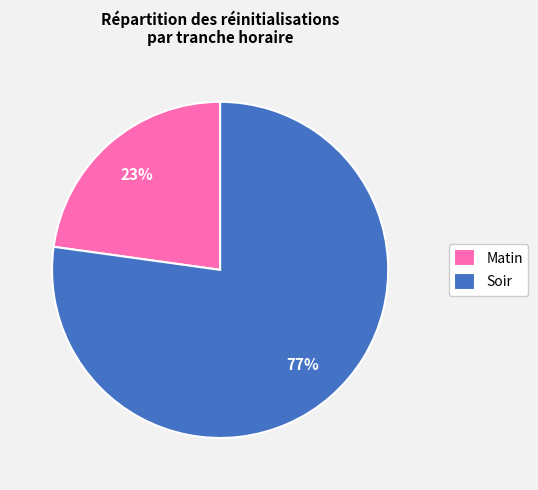

Do Matin and Soir together represent more than half of the pie?

Yes